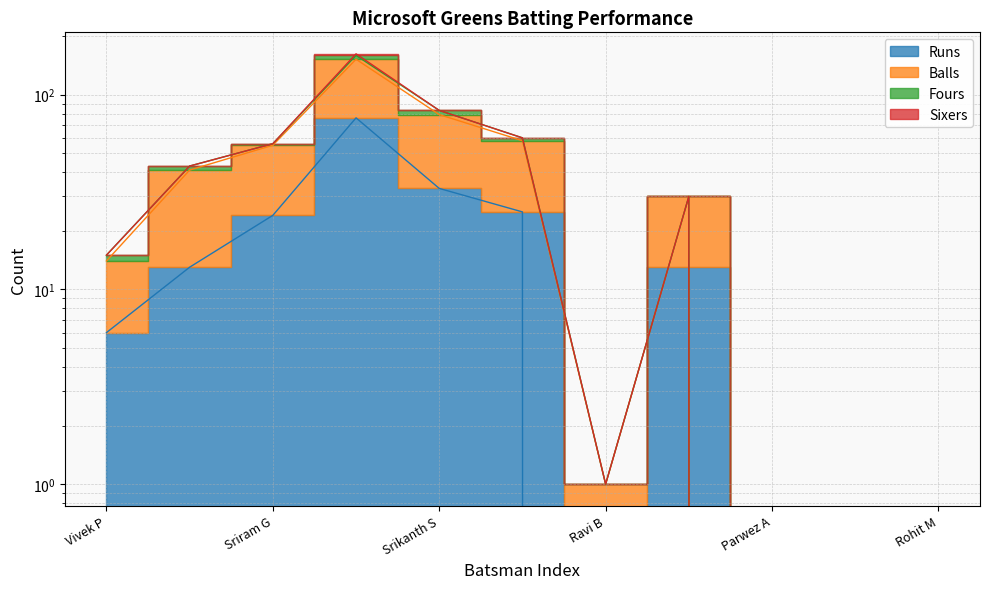

True or false: Balls and Runs cross at least once.

False